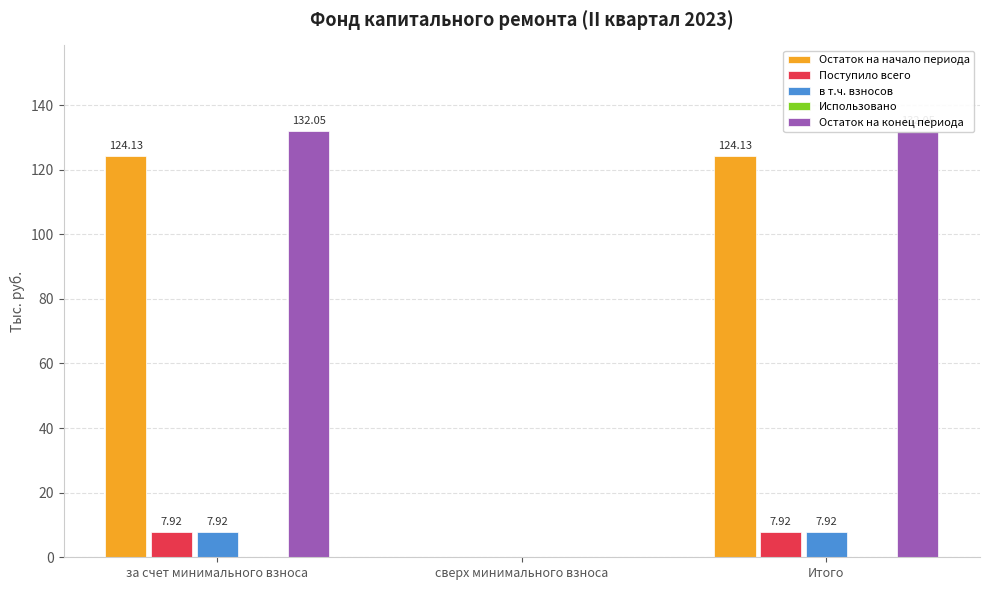

How many bars are there in each group?

5